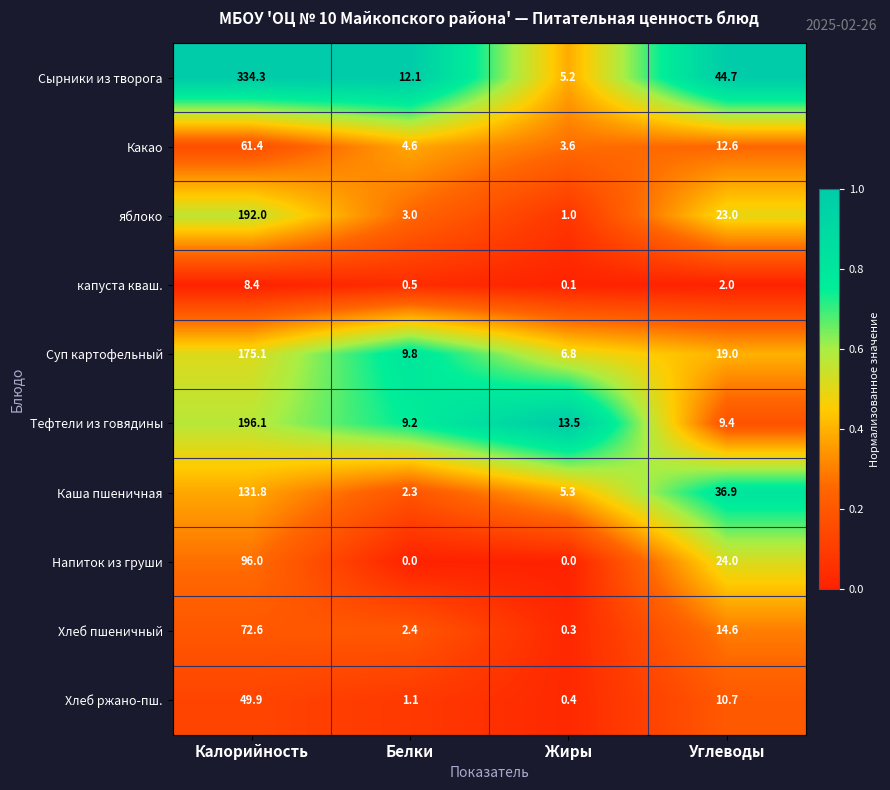

At which label does Тефтели из говядины reach its minimum?

Белки